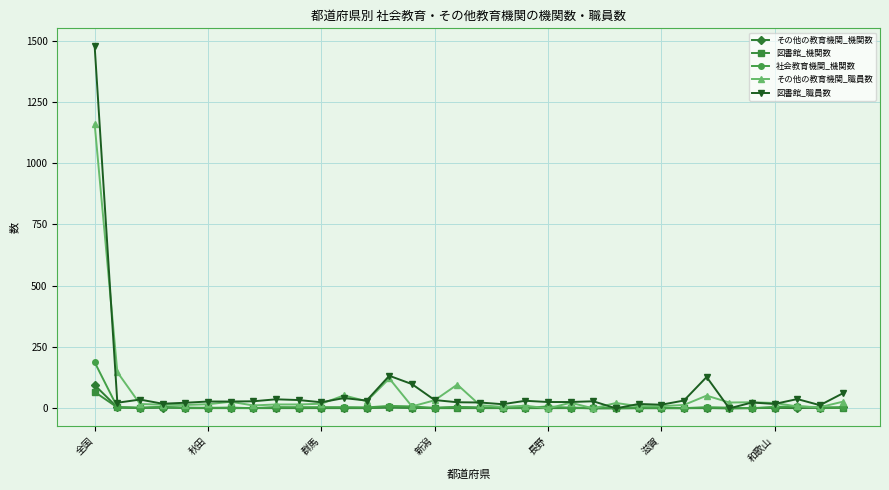

Which series has the widest spread of values?

図書館_職員数